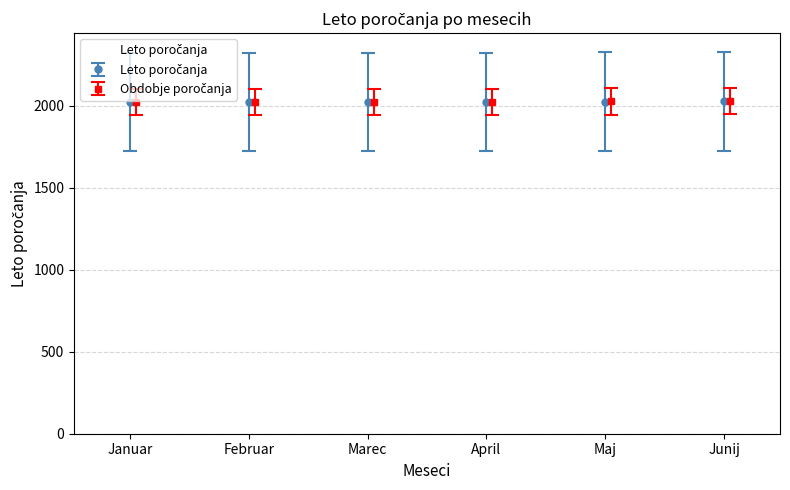

Count the number of values greater than 2026.

2